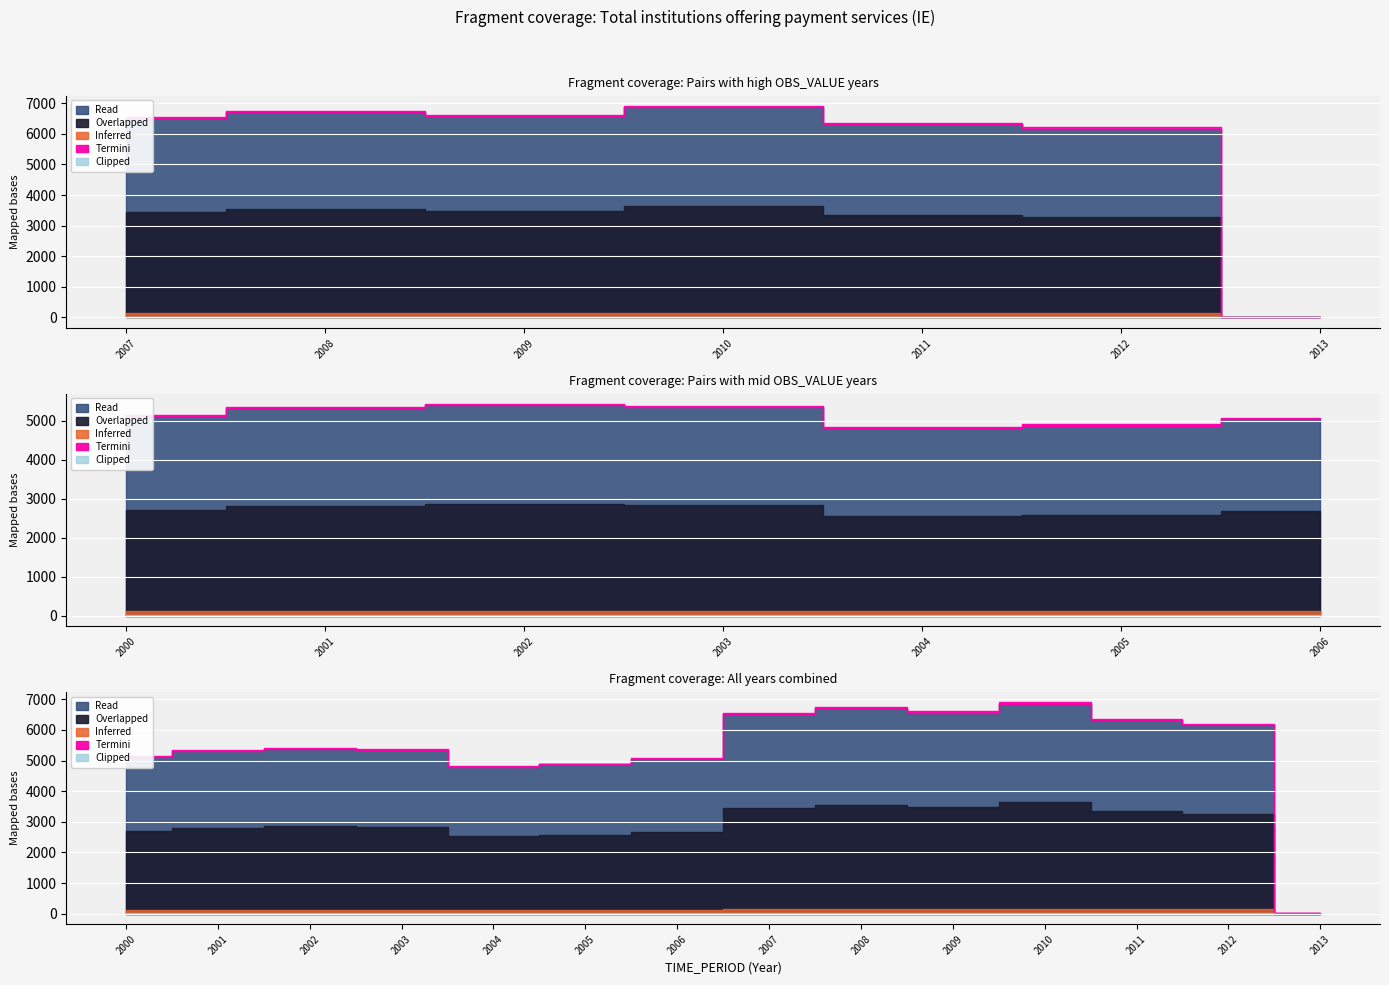

The Clipped series shows 0 at 2002. True or false?

True